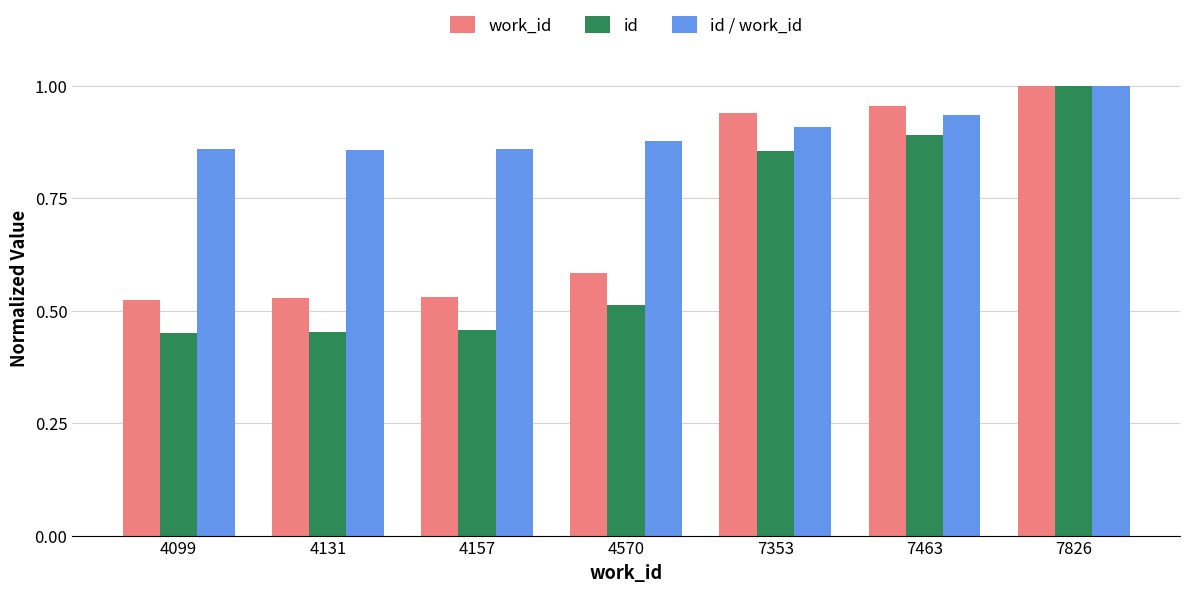

At which label does work_id reach its peak?

7826